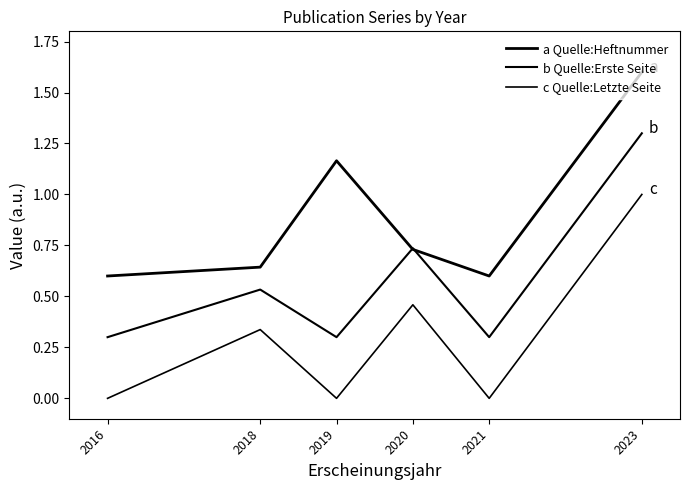

Which series changed the most between 2021 and 2023?

a Quelle:Heftnummer